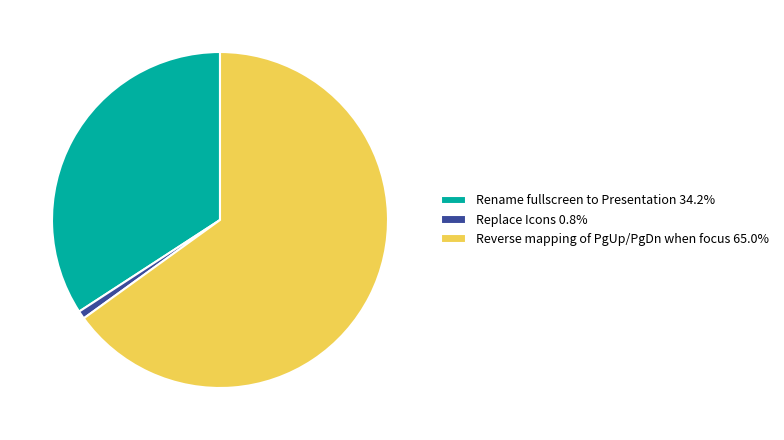

Rank the categories by value from highest to lowest.

Reverse mapping of PgUp/PgDn when focus, Rename fullscreen to Presentation, Replace Icons